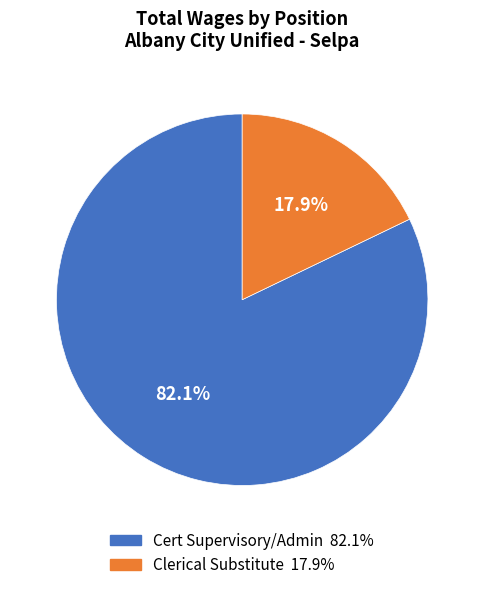

How much of the chart is everything except Clerical Substitute?

82.1%